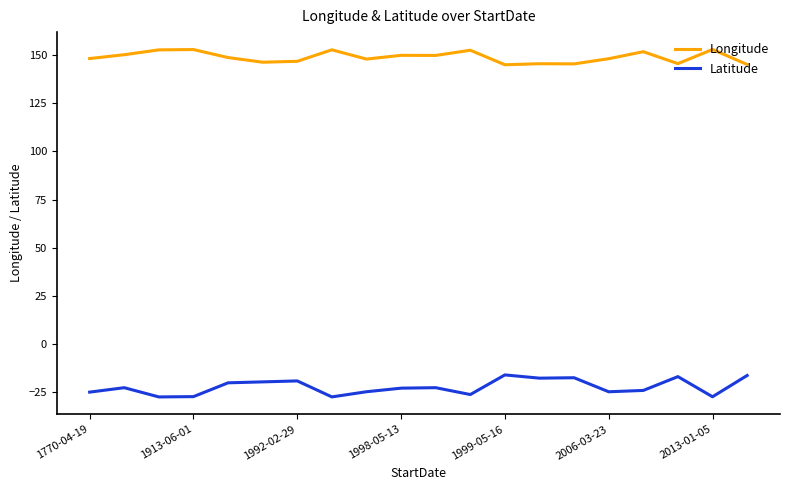

What is the minimum value for Longitude?

145.0